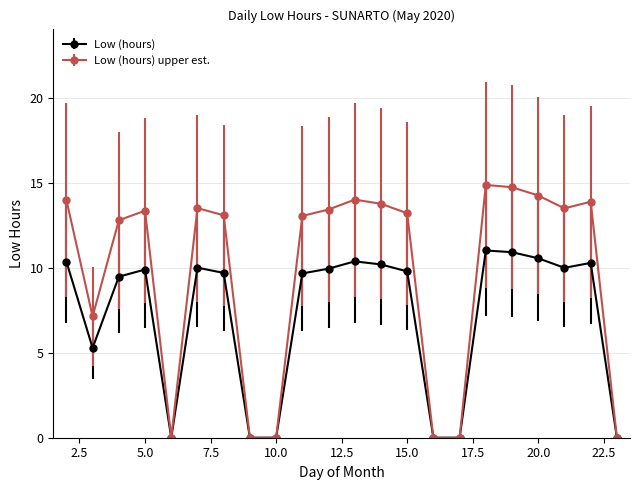

Which series has the largest range (max minus min)?

Low (hours) upper est.